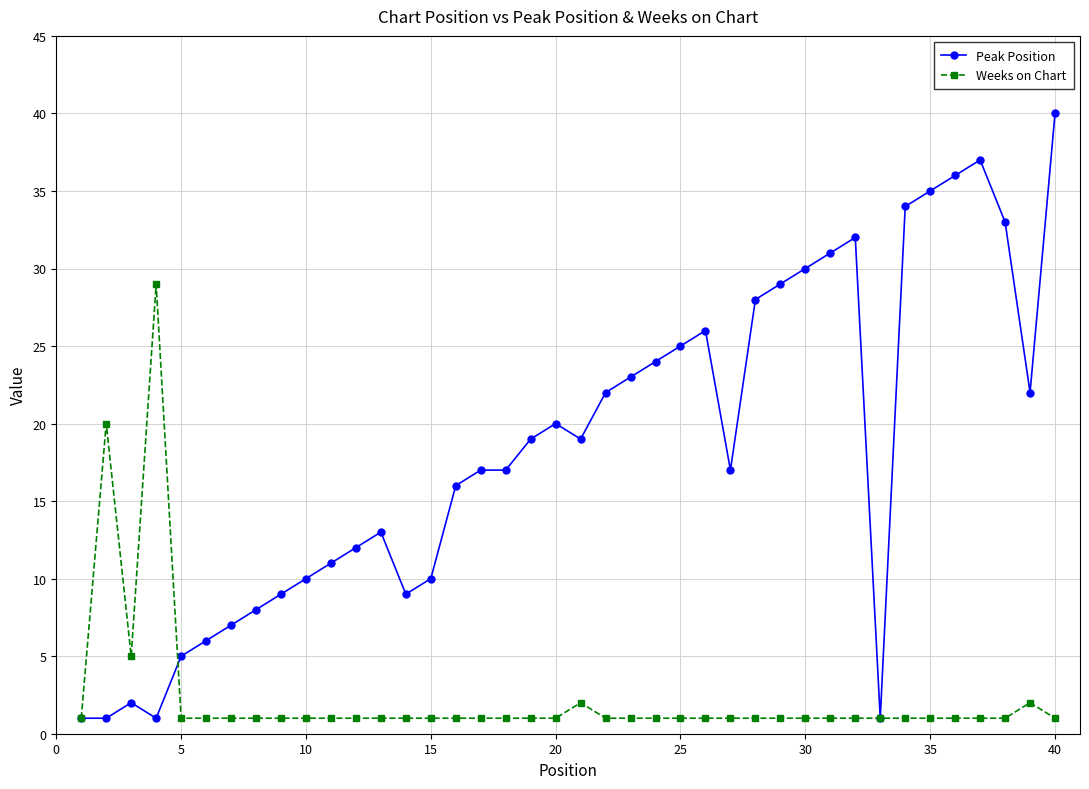

What is the average value of the Weeks on Chart series?

2